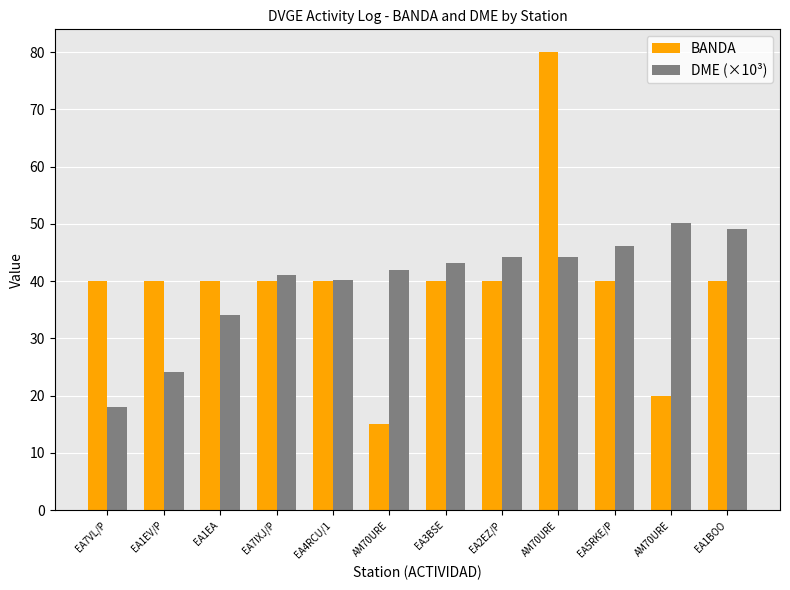

What is the sum of the BANDA values at EA5RKE/P and AM70URE?

120.0